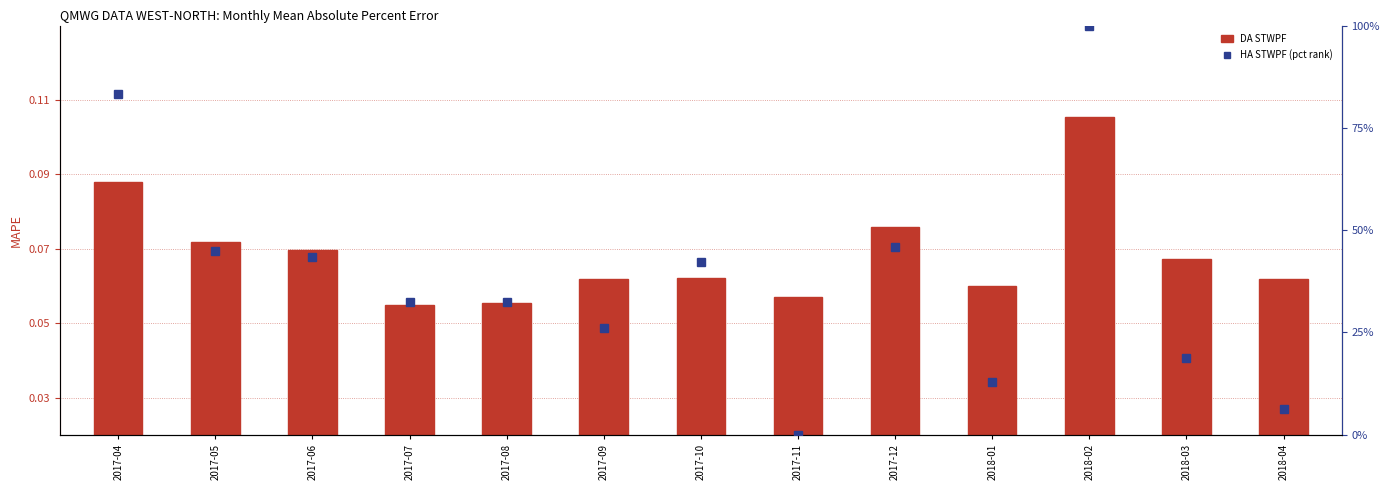

What position from the left is 2017-07?

4